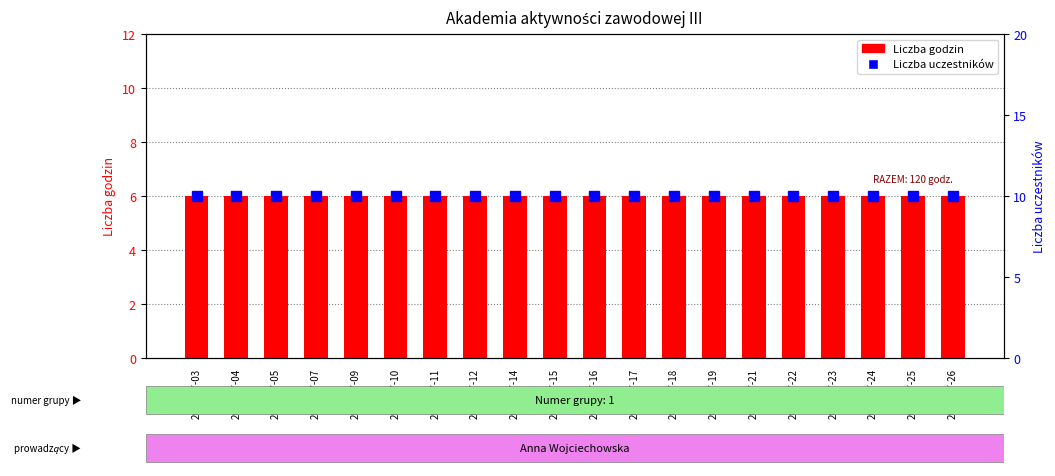

What is the average value of the Liczba godzin series?

6